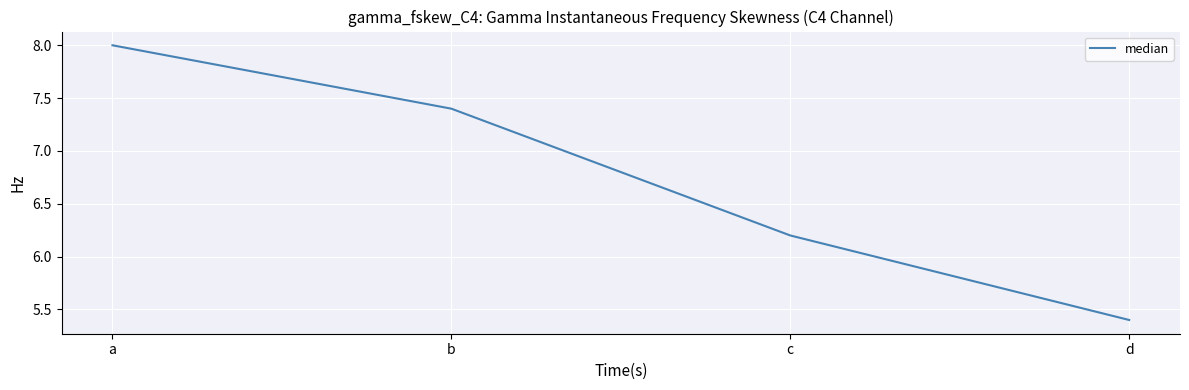

What value does the data have at b?

7.4